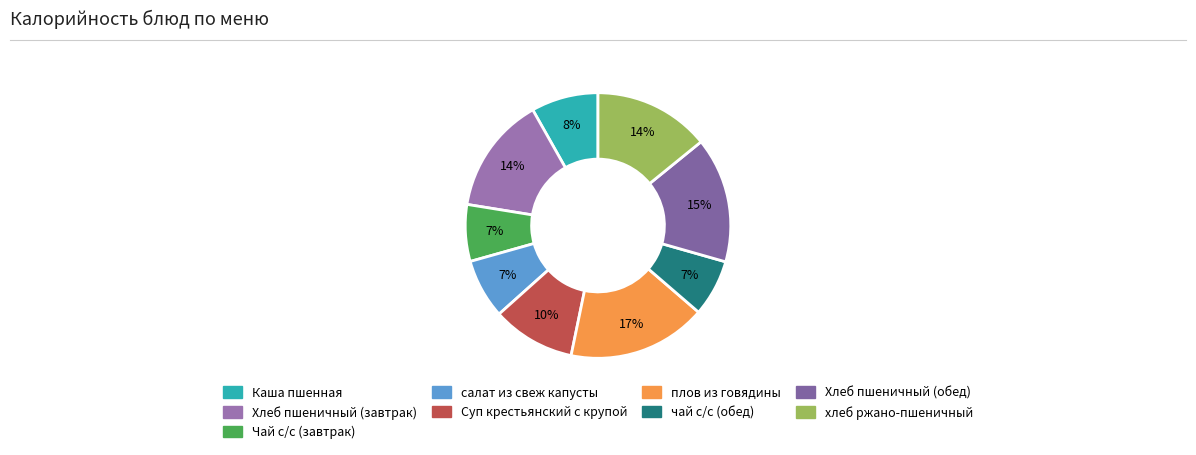

Rank the categories by value from highest to lowest.

плов из говядины, Хлеб пшеничный (обед), Хлеб пшеничный (завтрак), хлеб ржано-пшеничный, Суп крестьянский с крупой, Каша пшенная, салат из свеж капусты, Чай с/с (завтрак), чай с/с (обед)